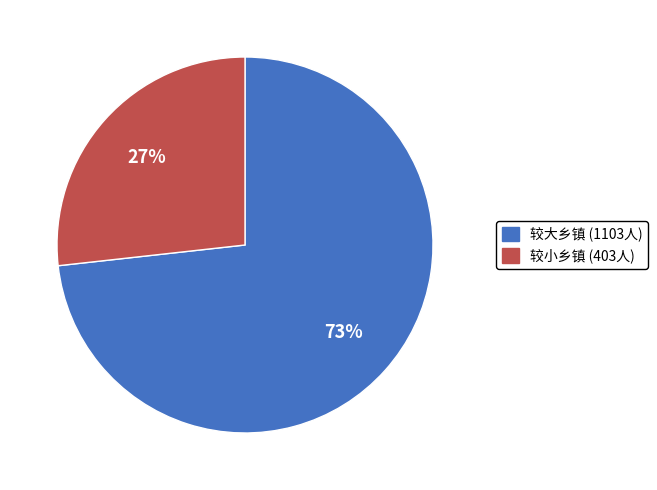

Is there any slice that represents more than half of the pie?

Yes